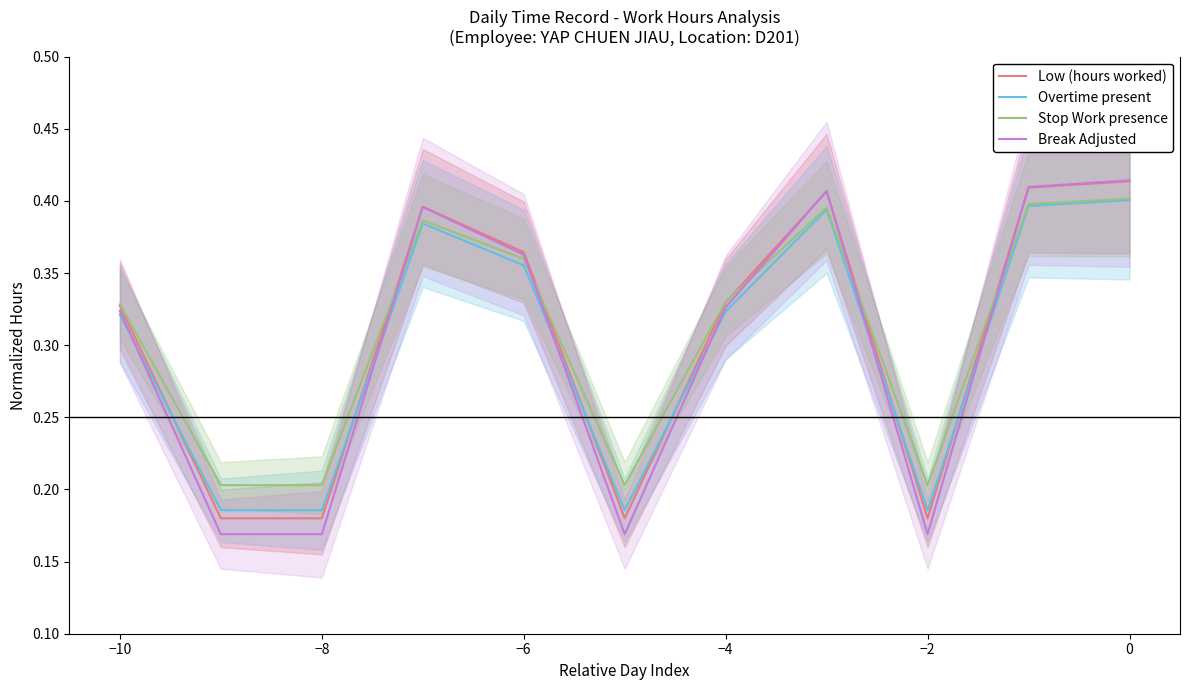

The value of Overtime present at −4 is 0.1. True or false?

False